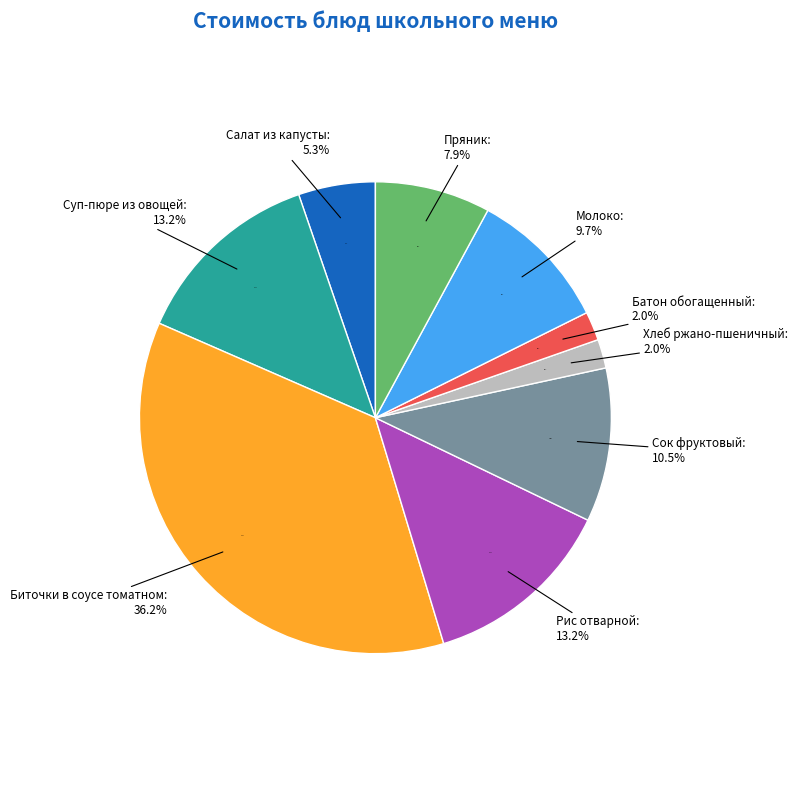

To the nearest percent, what portion does Молоко represent?

10%